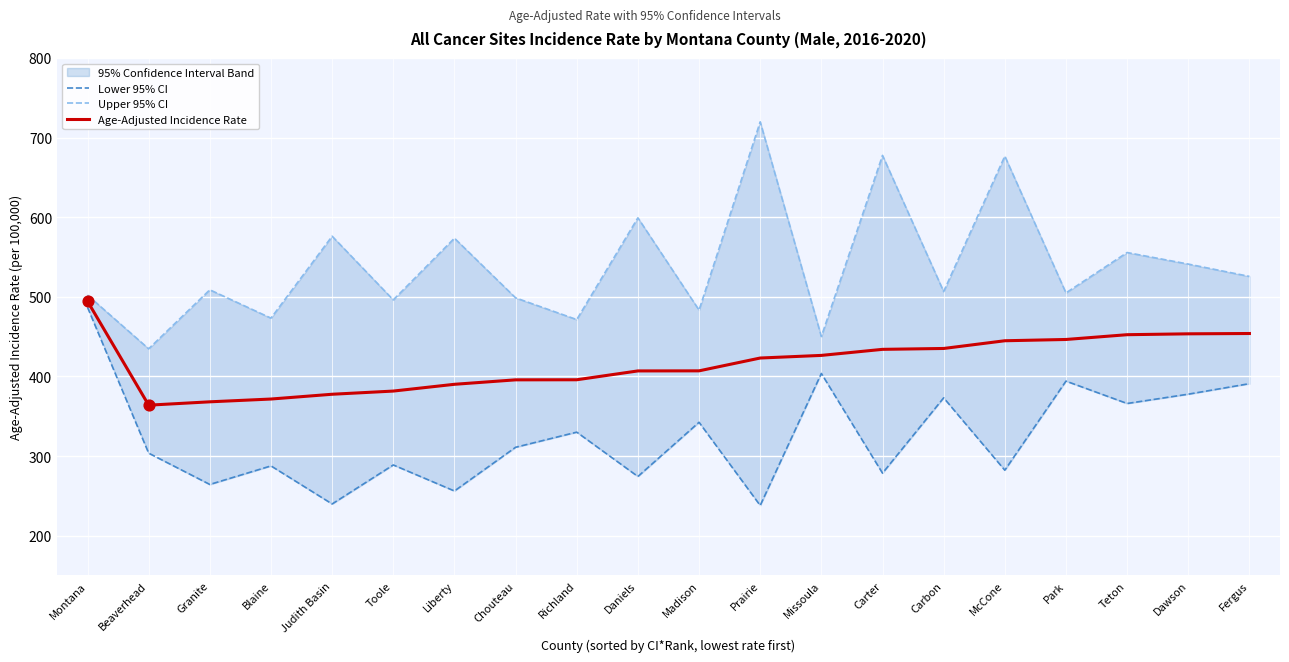

Which series has the largest total across all categories?

Upper 95% CI